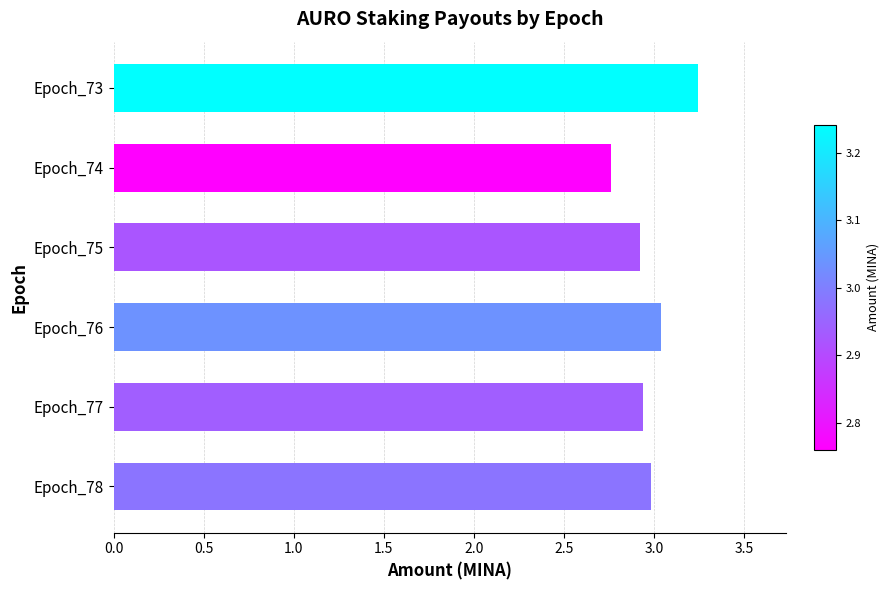

Which category has the lowest value across all series?

Epoch_74